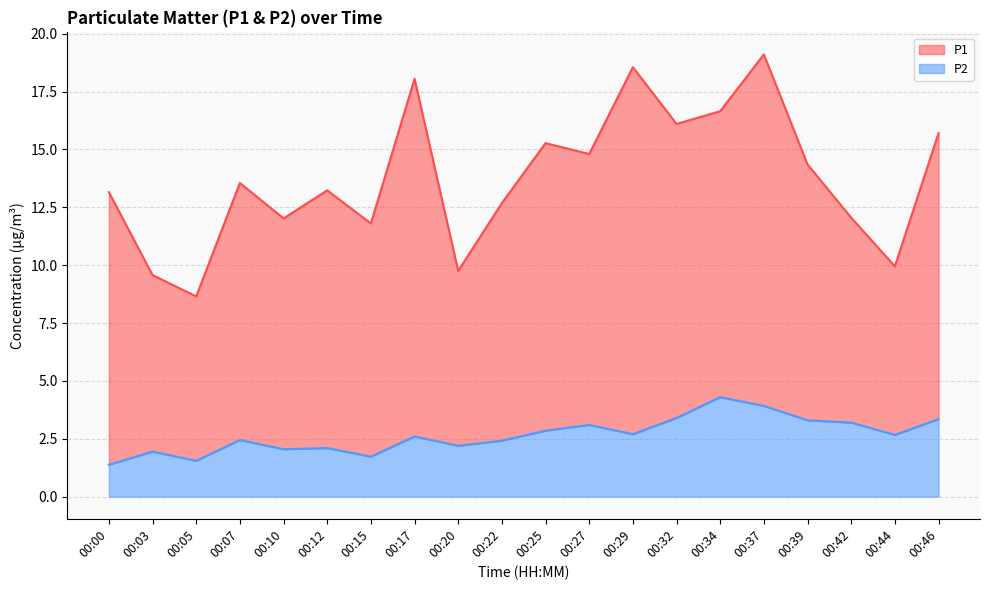

True or false: P1 and P2 cross at least once.

False